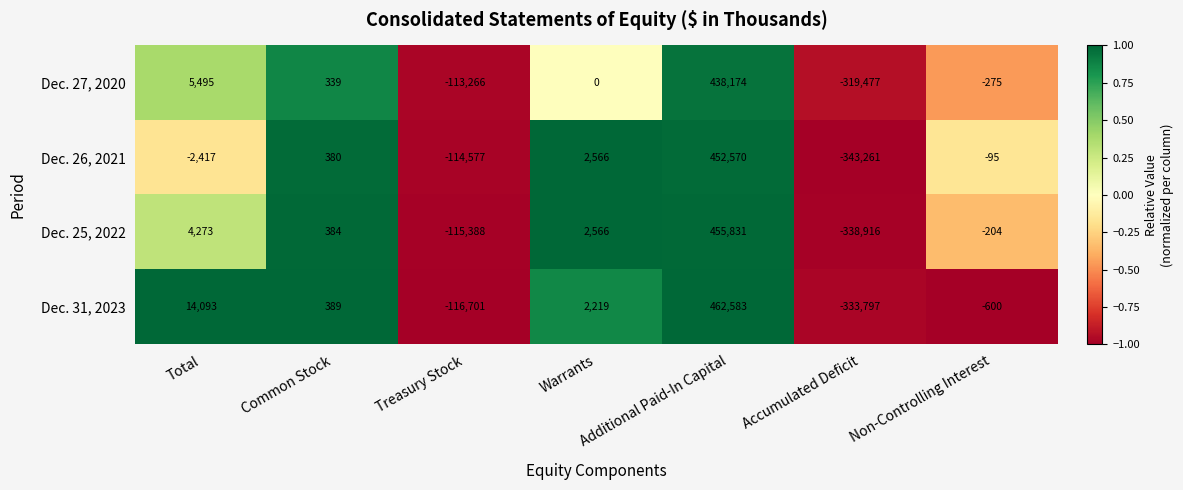

Is it true that Dec. 26, 2021 equals 544 at Common Stock?

False